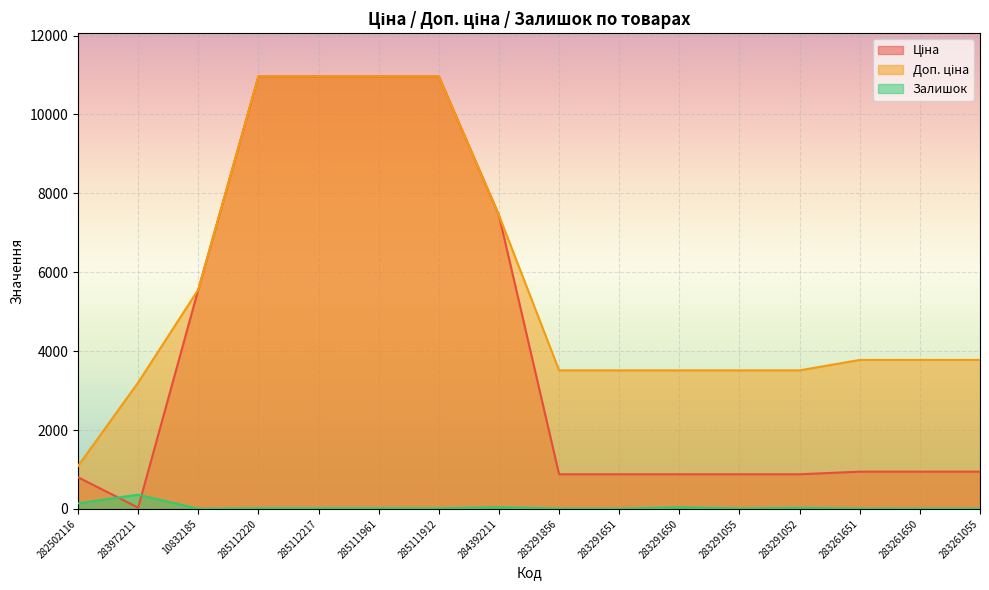

What is the maximum value for Доп. ціна?

10964.4